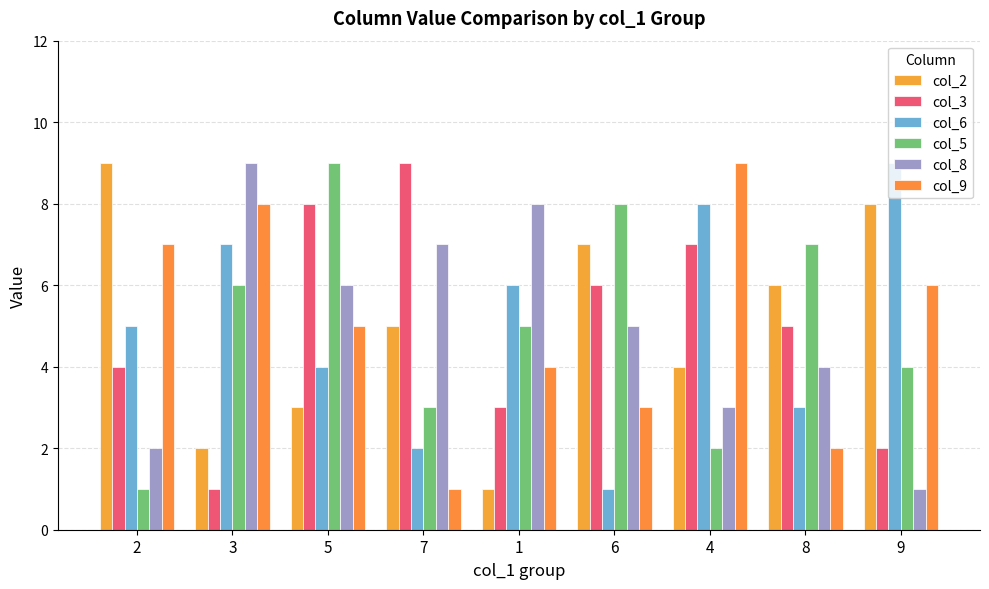

What is the sum of all col_3 values?

45